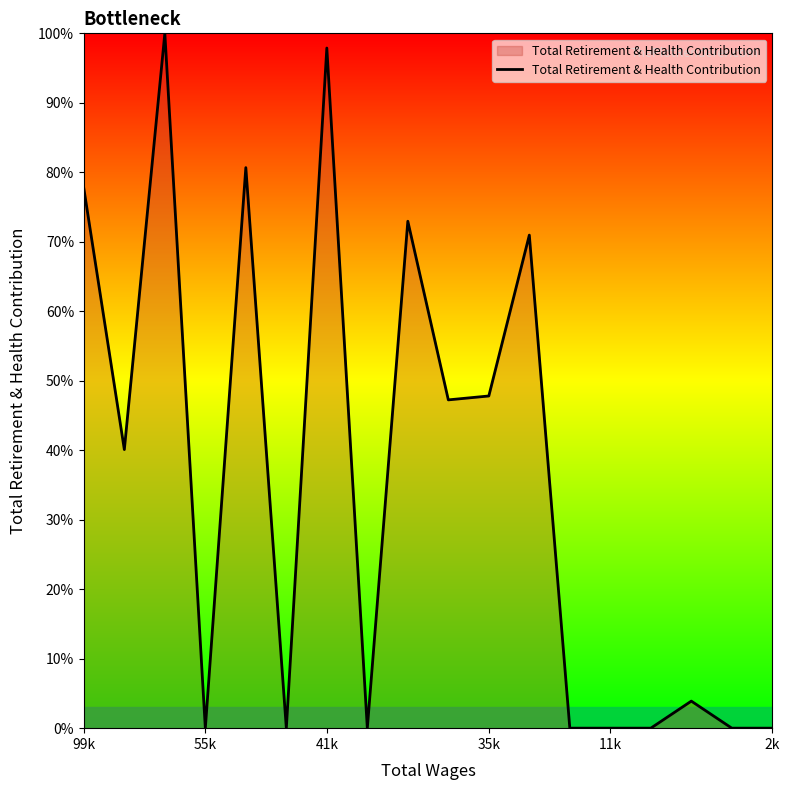

What is the difference between the maximum and minimum values?

100.0